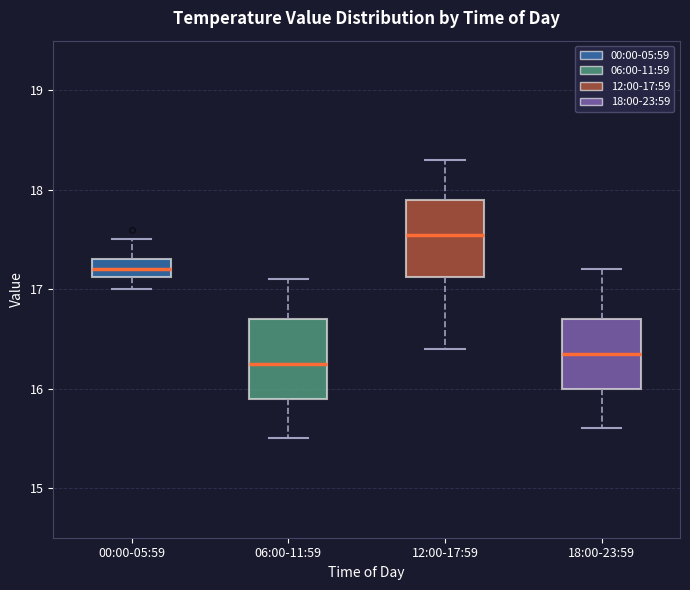

Where does the median line of the box for 00:00-05:59 sit on the y-axis? The values are not printed on the chart, so give them approximately, as read against the axis.

17.2